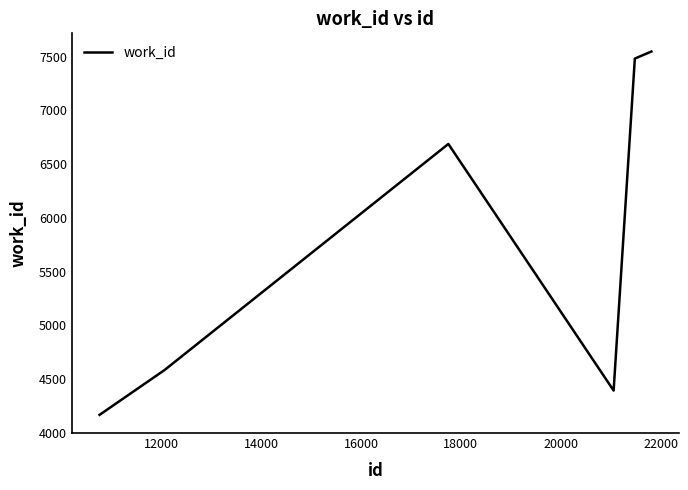

Reading left to right, transcribe all the data shown in this chart.

4167	4584	6687	4393	7481	7547